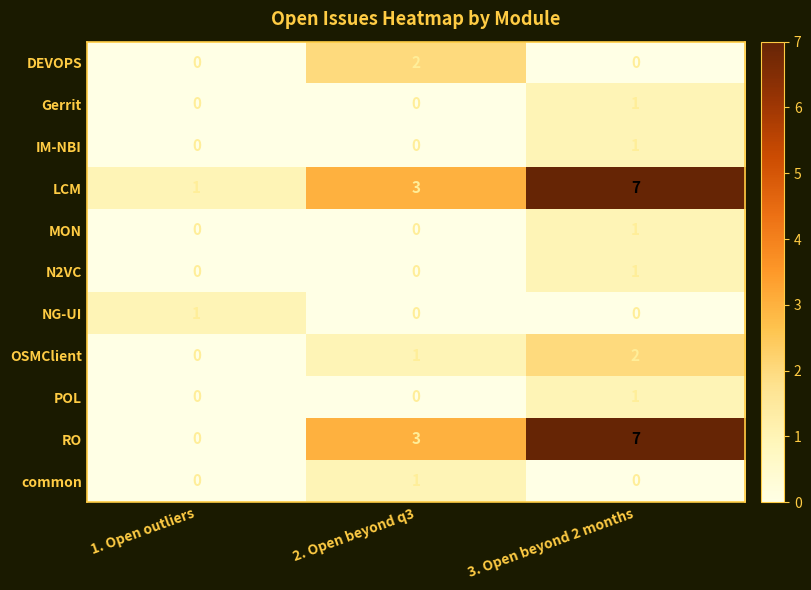

What is the sum of the LCM values at 1. Open outliers and 2. Open beyond q3?

4